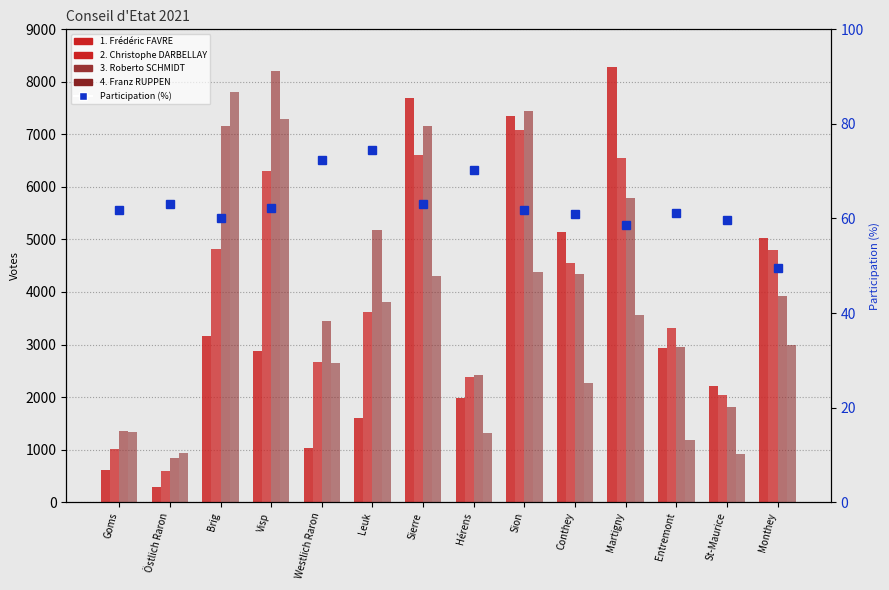

Rank the categories by Participation (%) value from lowest to highest.

Monthey, Martigny, St-Maurice, Brig, Conthey, Entremont, Goms, Sion, Visp, Sierre, Östlich Raron, Hérens, Westlich Raron, Leuk